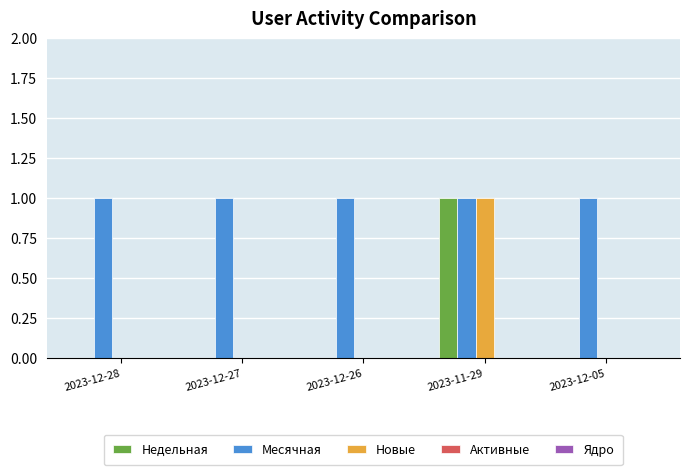

Count the number of categories in the chart.

5